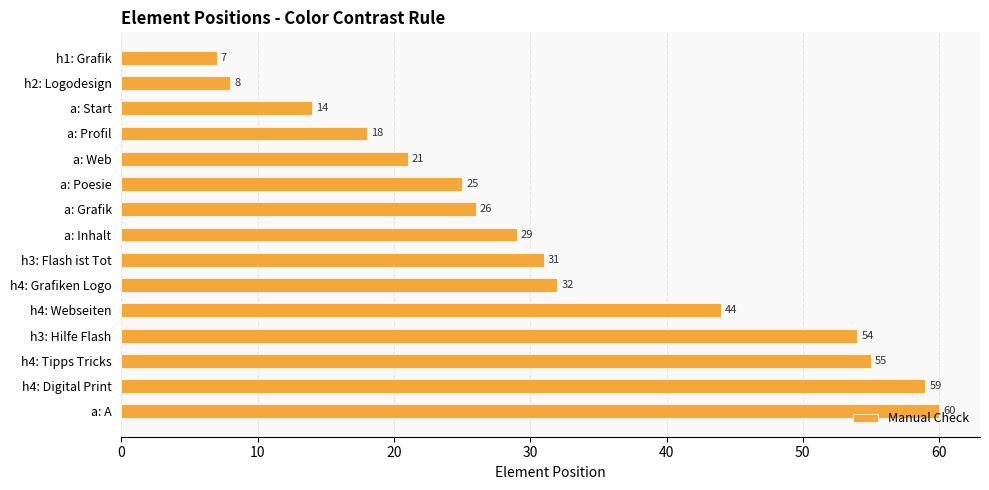

What is the label of the 9th bar from the top?

h3: Flash ist Tot